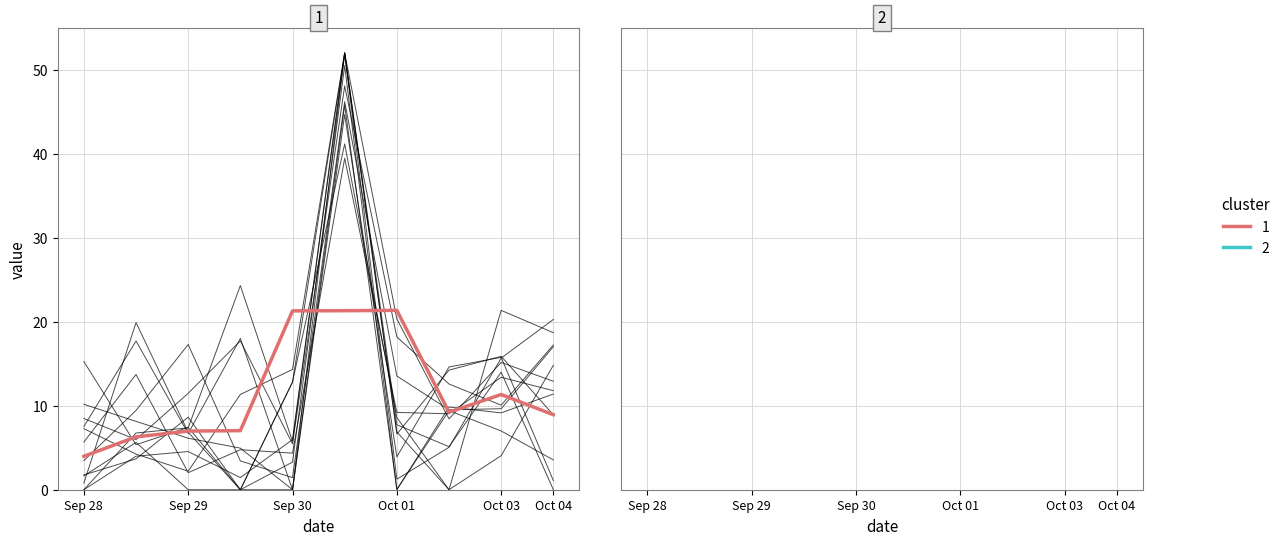

In cluster 1, how many points are lower than both neighbors (excluding endpoints)?

1